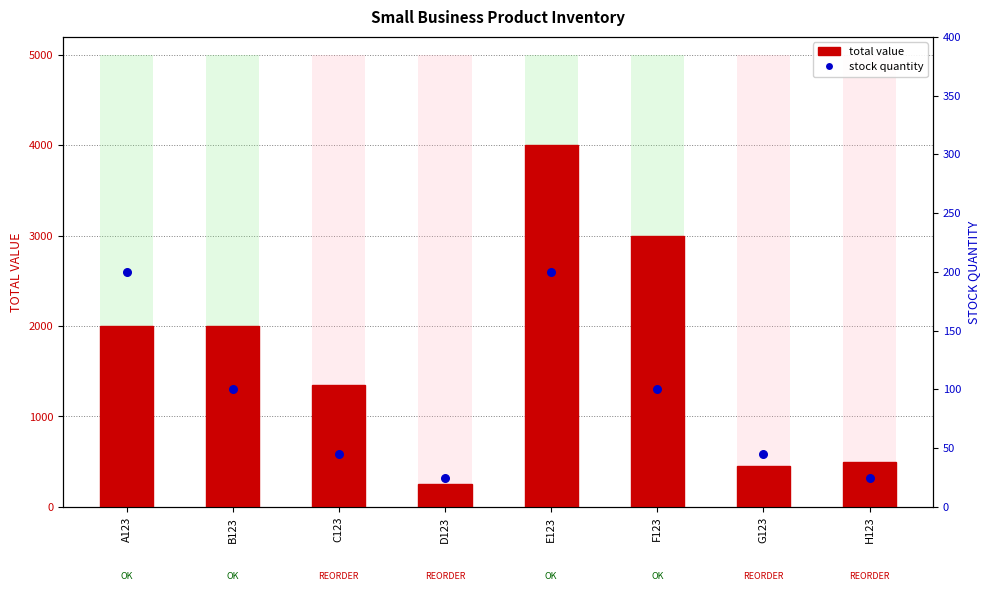

At which category is the sum across all series the highest?

E123